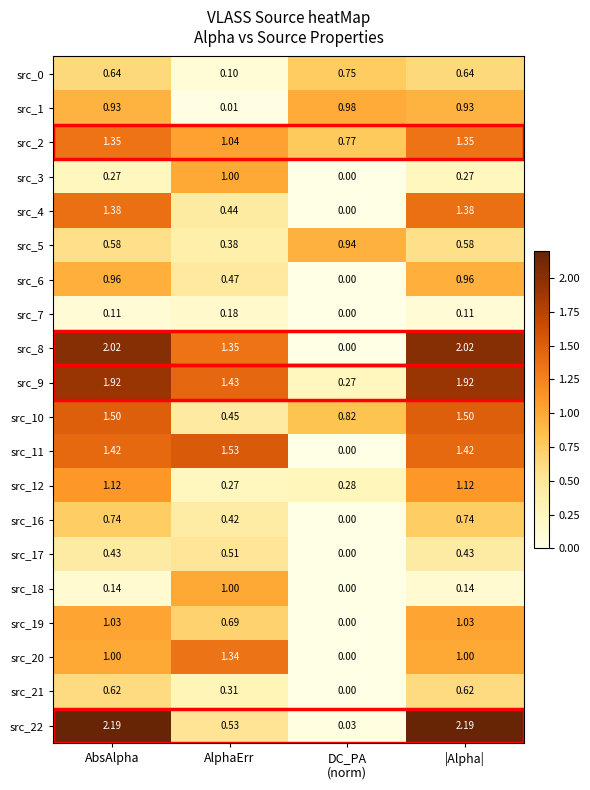

How many categories are shown in the chart?

4